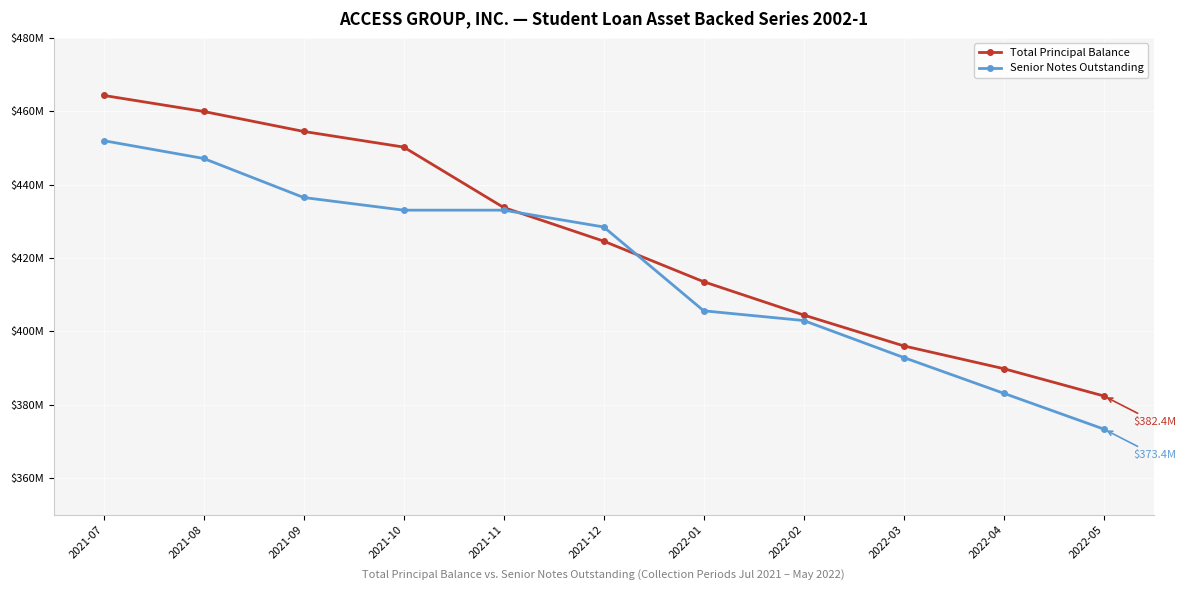

What are all the series names shown in the legend?

Total Principal Balance, Senior Notes Outstanding